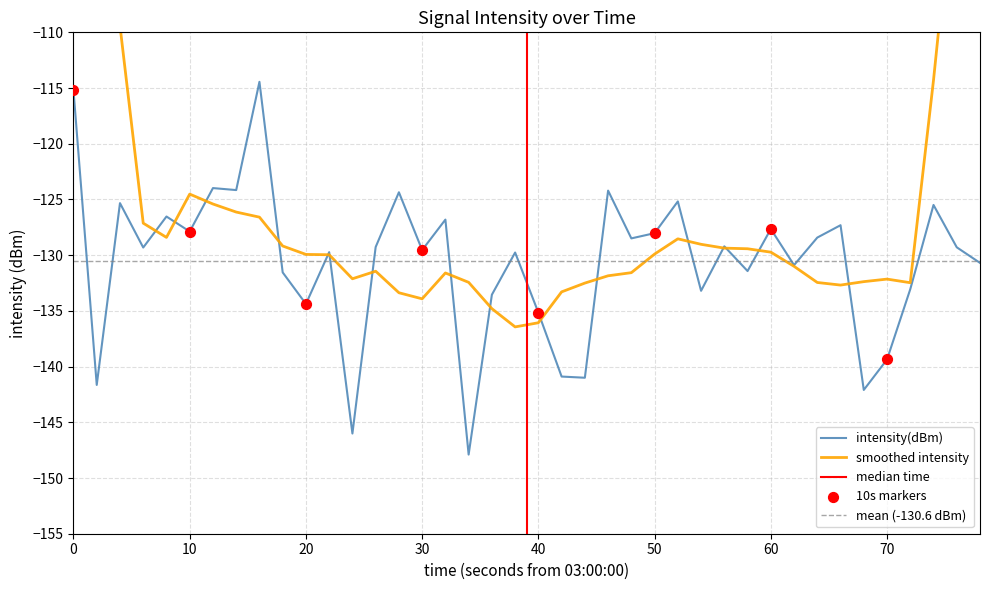

What is the minimum value for intensity(dBm)?

-147.9